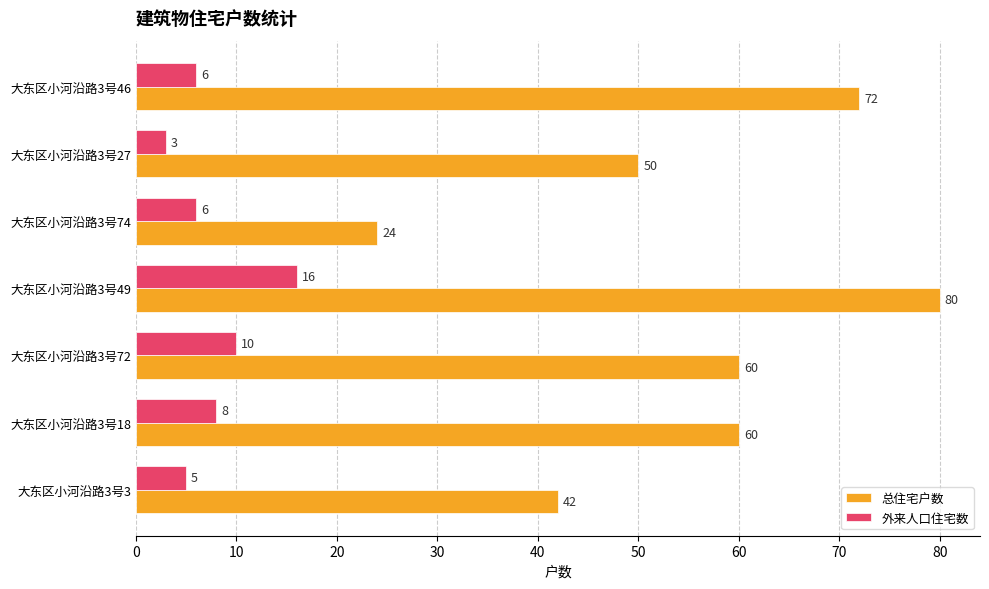

List the series in order of their peak value, lowest first.

外来人口住宅数, 总住宅户数